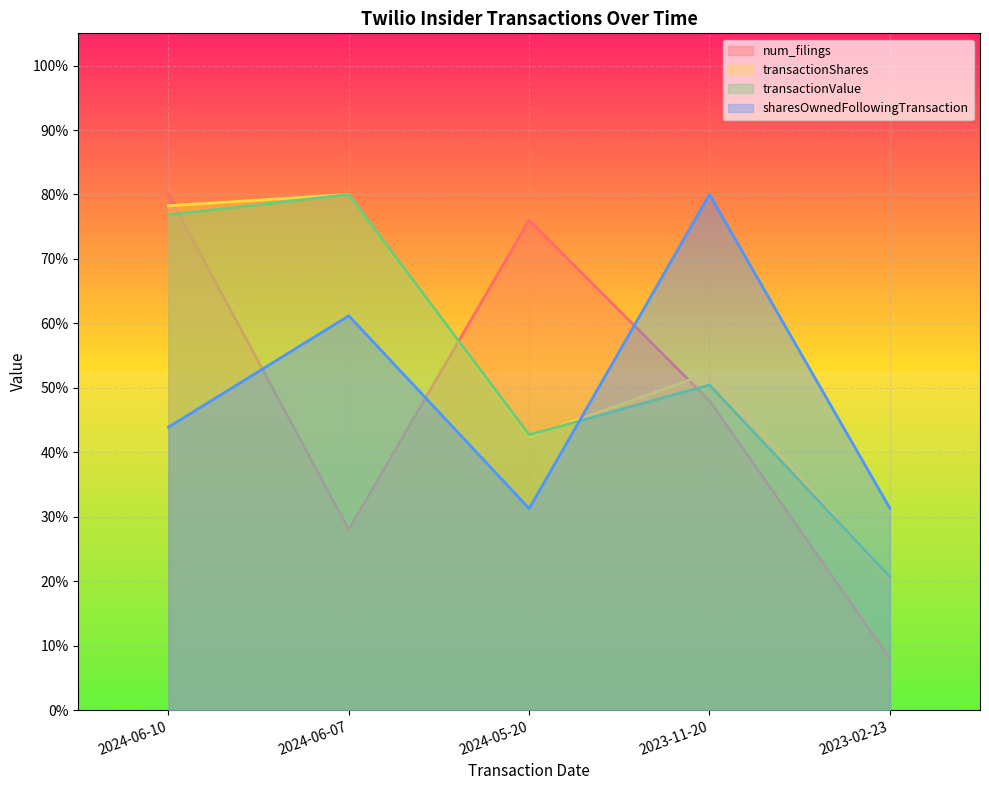

Rank the series by their maximum value, from lowest to highest.

num_filings, transactionShares, transactionValue, sharesOwnedFollowingTransaction